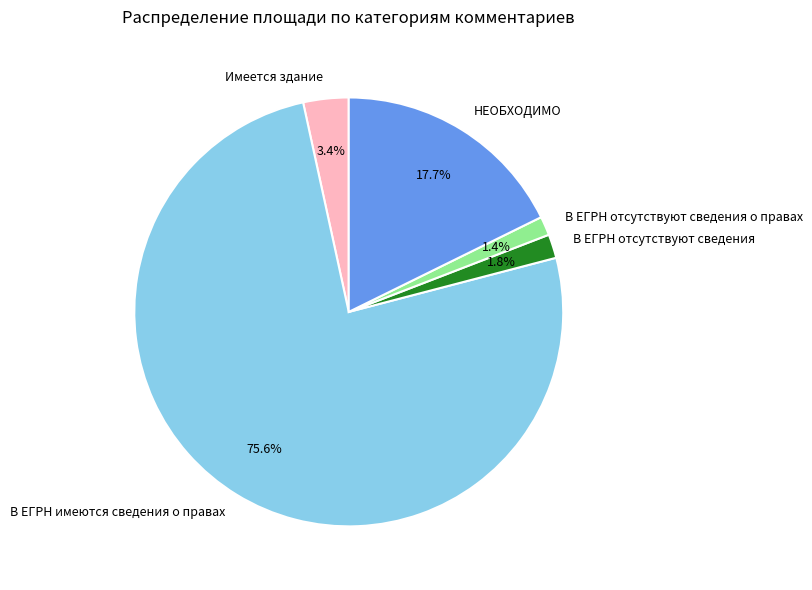

How many segments does this pie chart have?

5